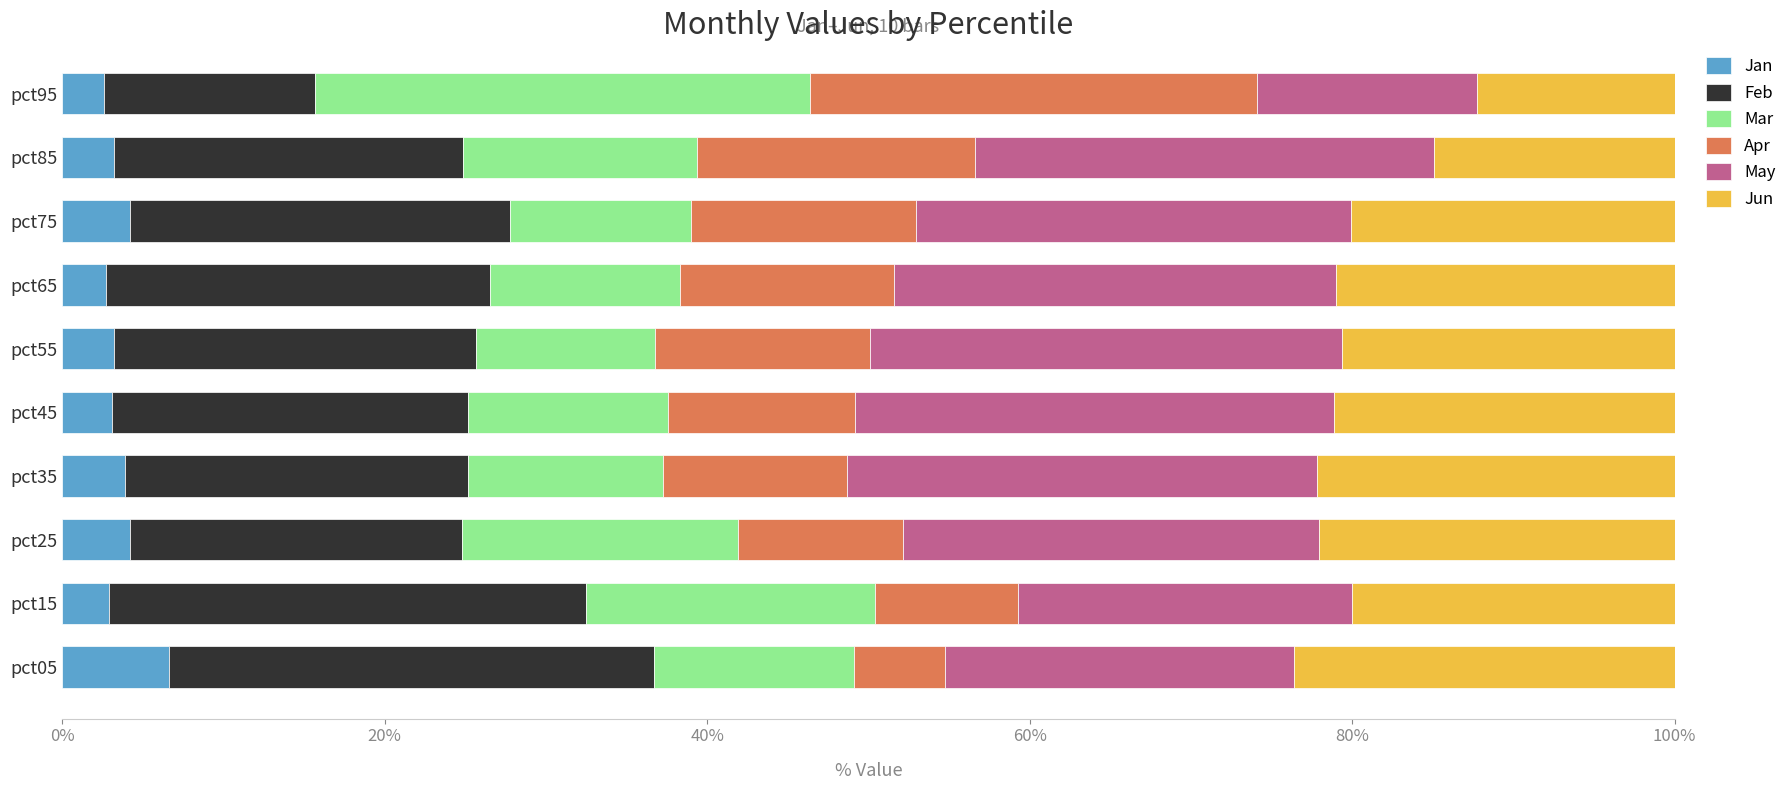

What is the minimum value for Jan?

2.6